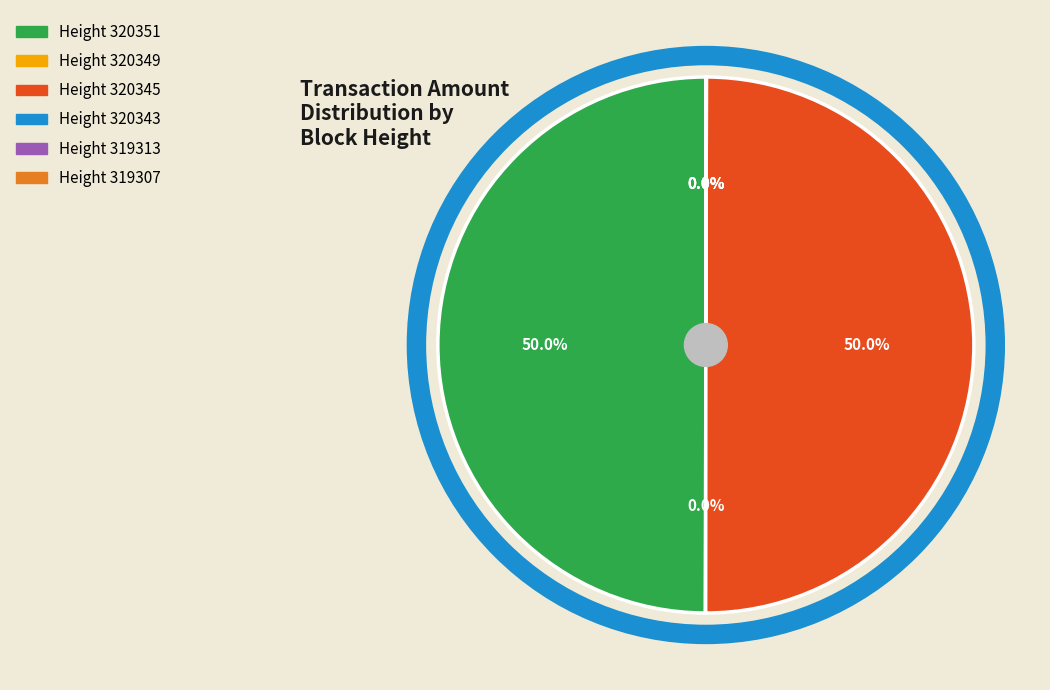

Which slice is the largest?

320345